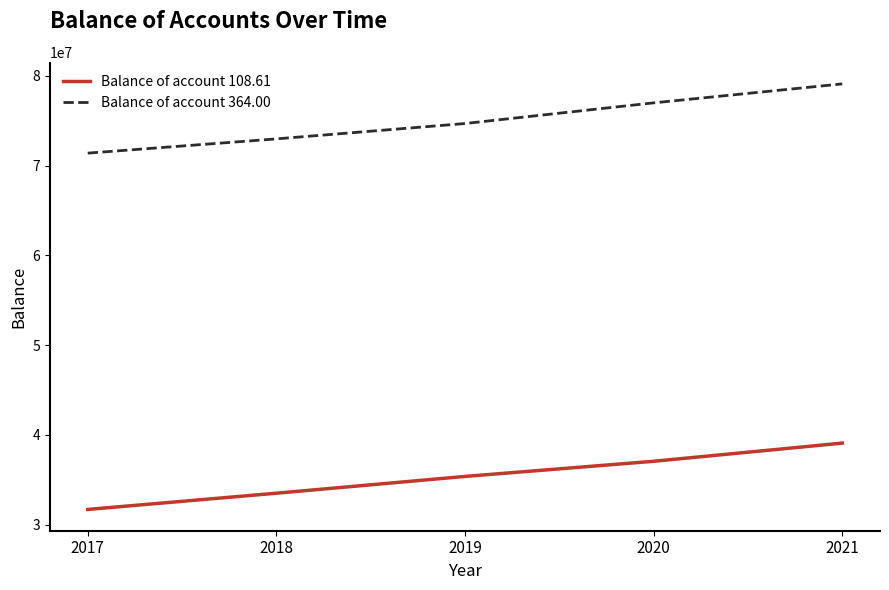

Reading left to right, what are all the values shown in this chart?

Balance of account 108.61: 31687680.5	33496882.2	35367071.1	37055295.1	39080032.8
Balance of account 364.00: 71390479.5	72979142.3	74690644.9	76993858.8	79106687.7